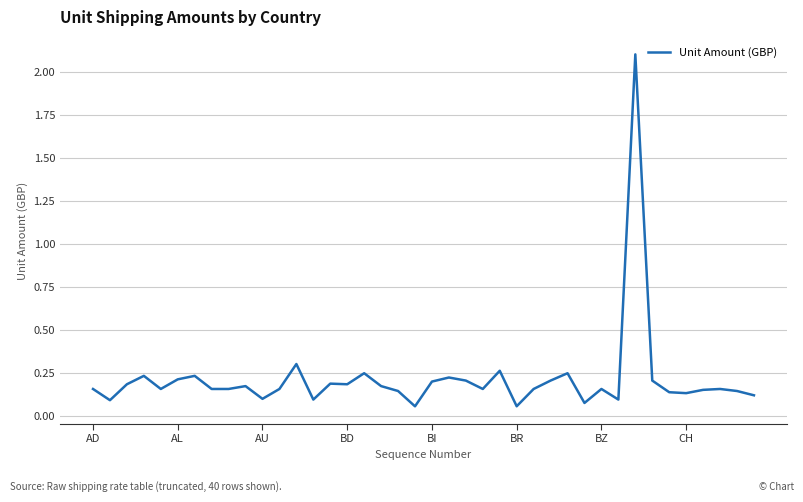

What is the maximum value shown in the chart?

2.1